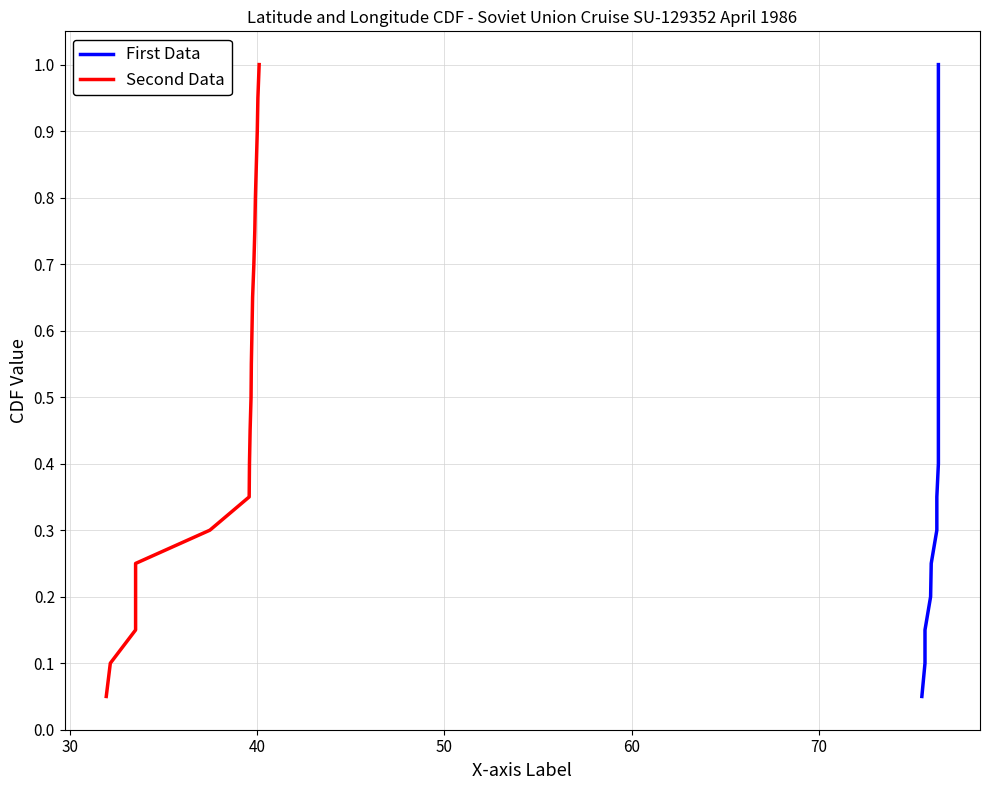

What are all the series names shown in the legend?

First Data, Second Data